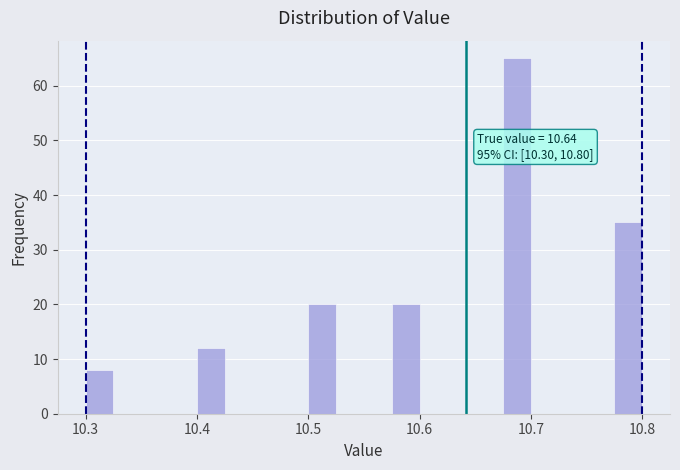

Around what value on the x-axis is the tallest bar? Give the approximate position of its centre, as read against the axis.

10.69